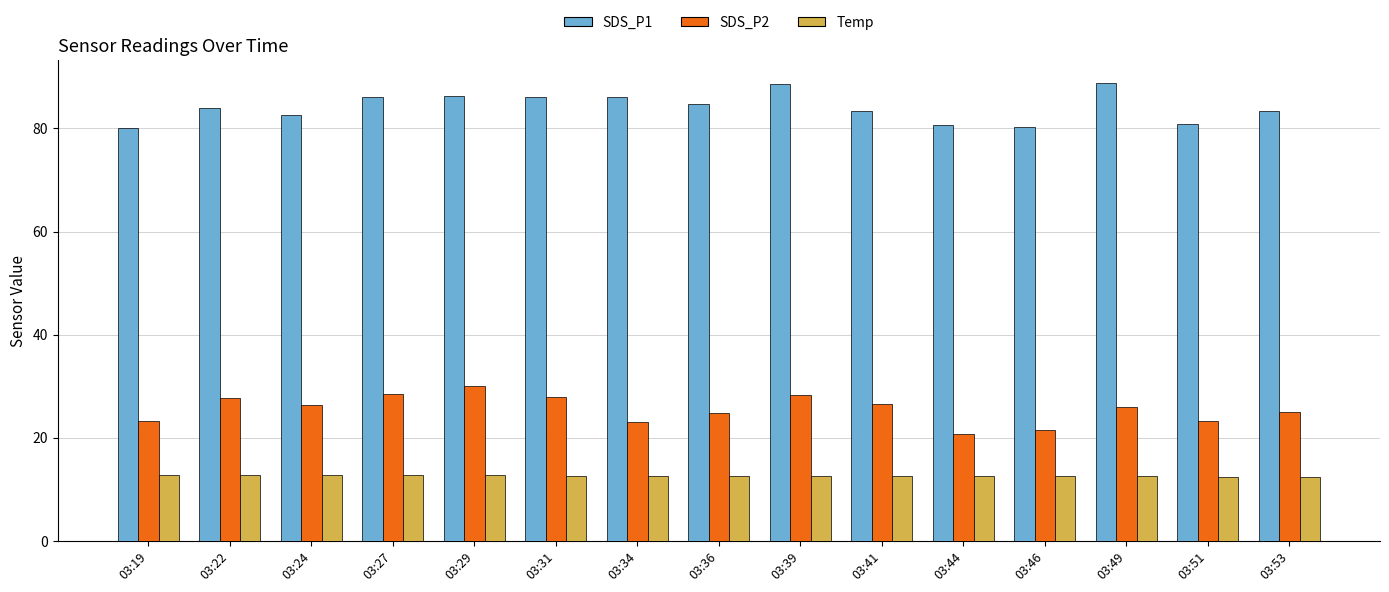

Which series has the largest total across all categories?

SDS_P1